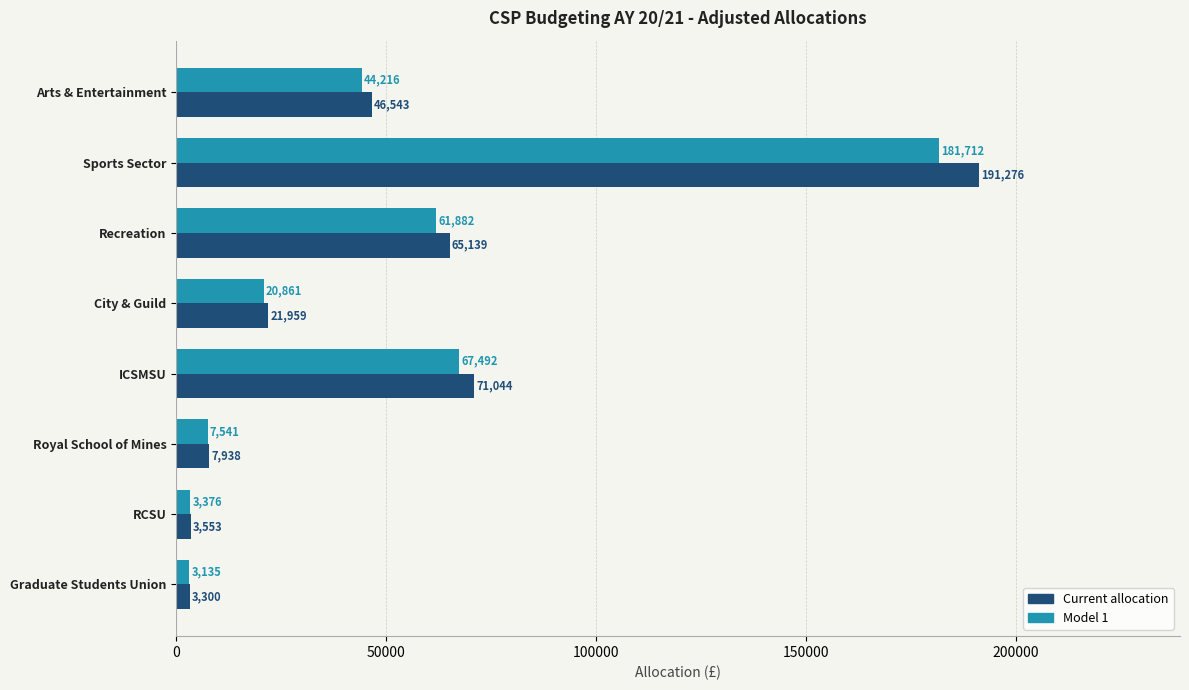

How many values in the Current allocation series are below 46542?

4